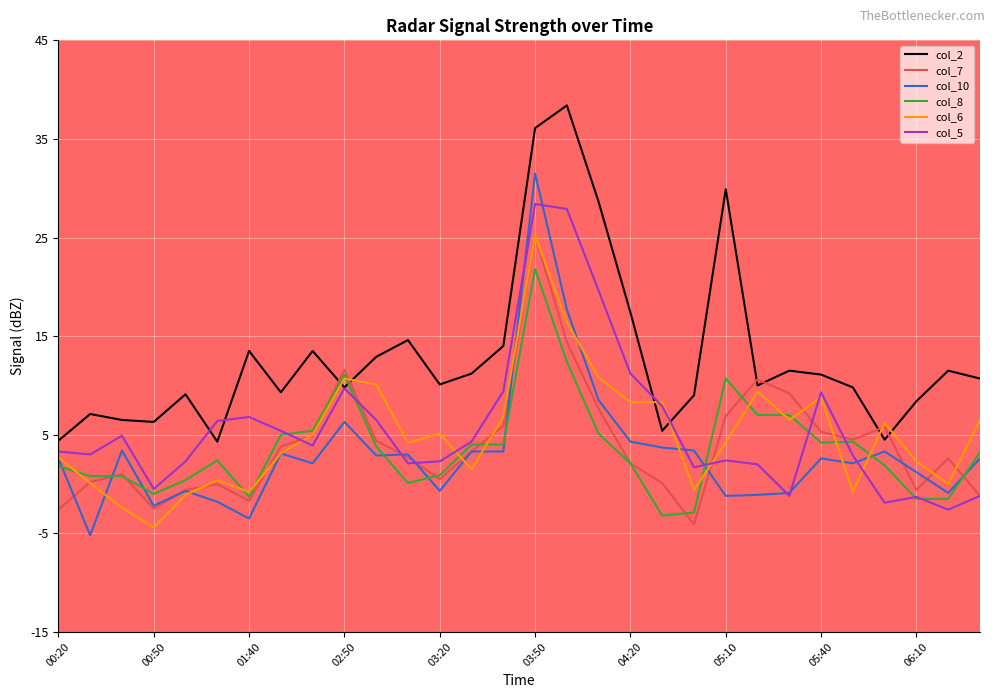

How many interior local peaks does the col_2 series have?

9